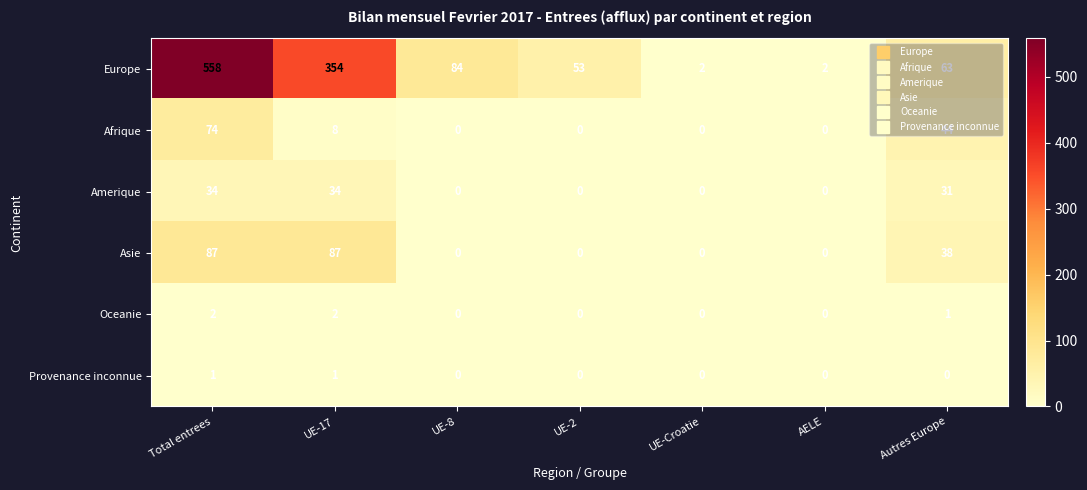

Which label corresponds to the largest value in the chart?

Total entrees